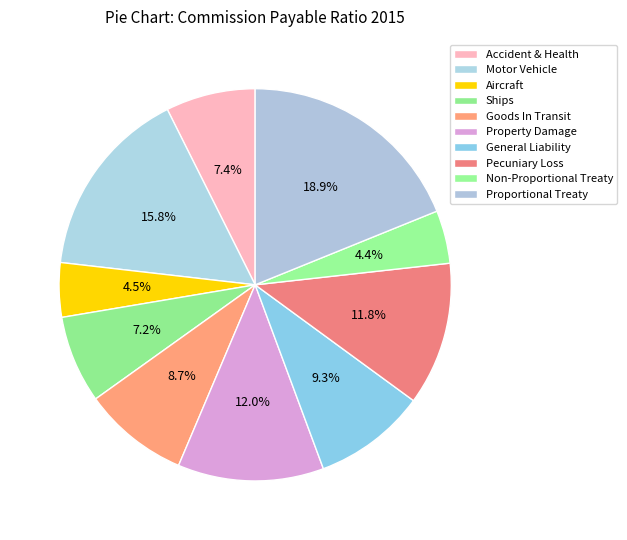

Count the number of slices in the pie.

10